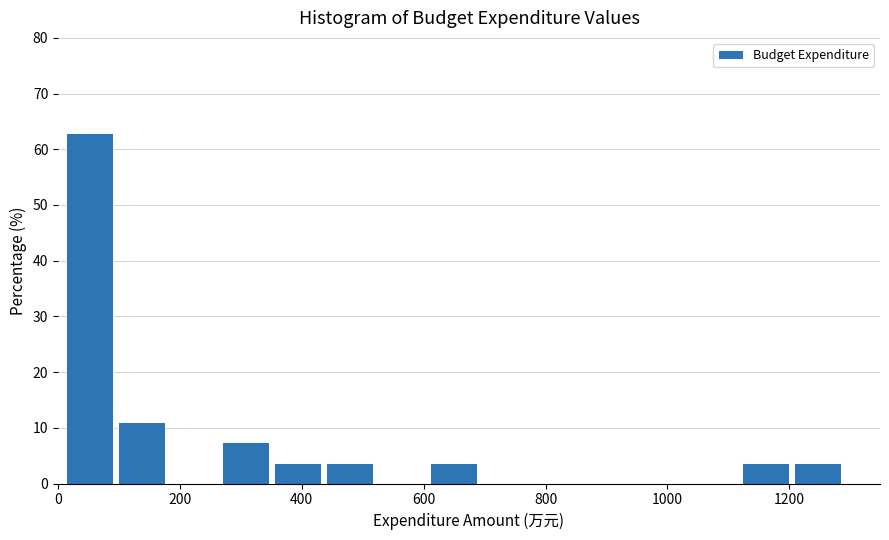

How tall is the bar that spans 260 to 360 on the x-axis? Neither the bar edges nor the heights are printed on the chart, so give them approximately, as read against the axes.

7